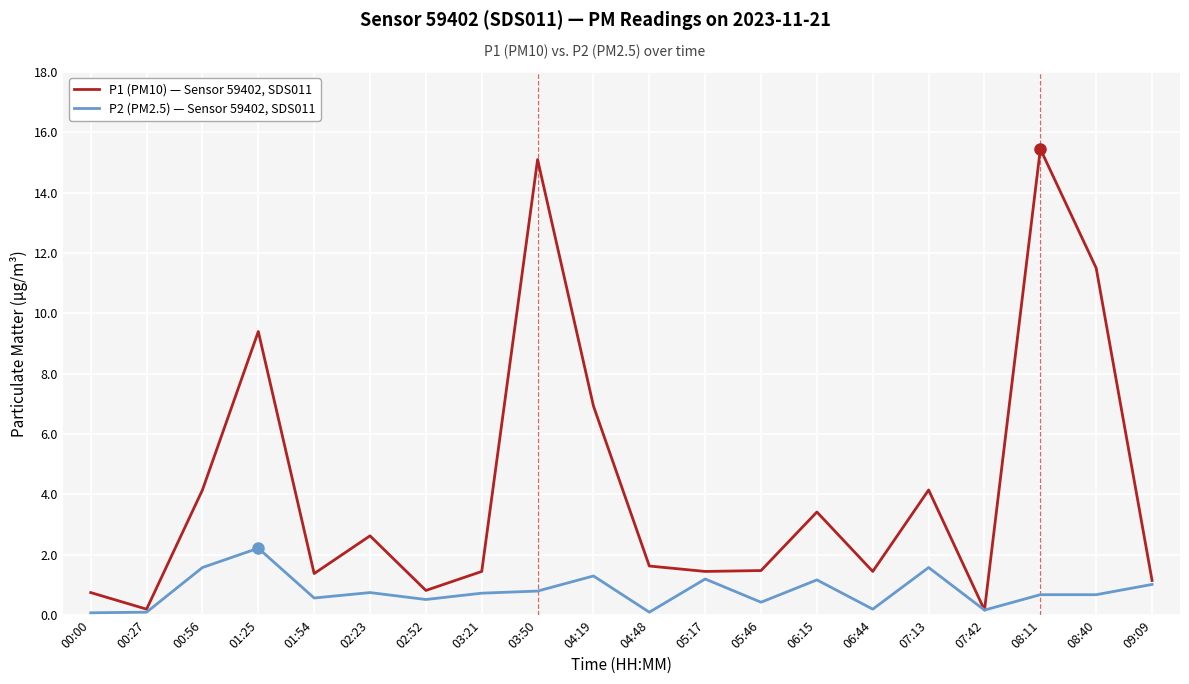

What is the spread (max minus min) of values at 02:23?

1.9